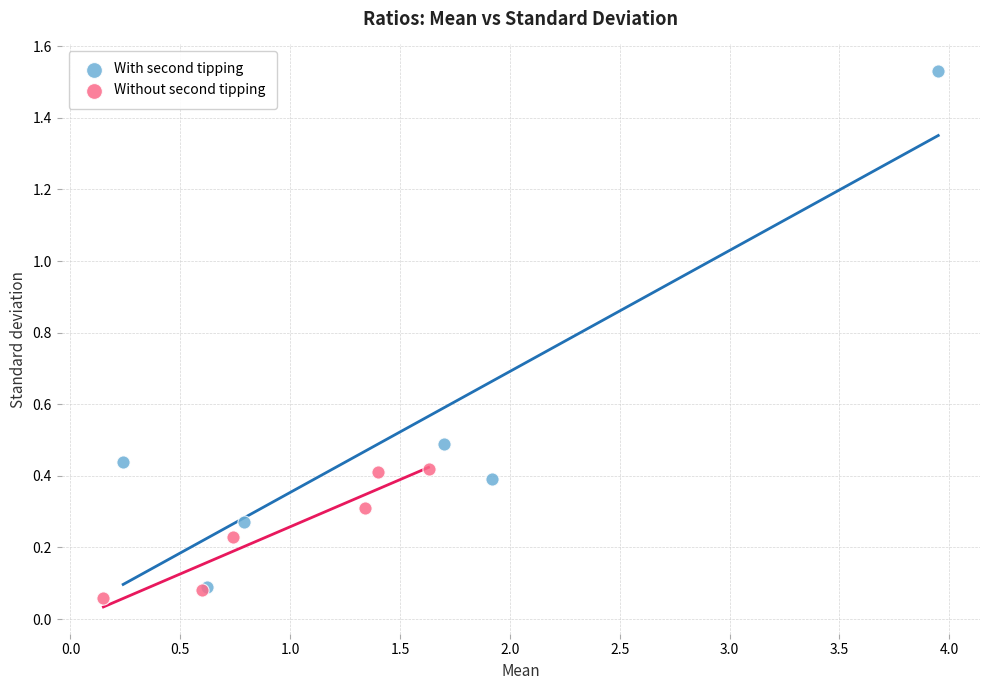

Which series contains the lowest Y value?

Without second tipping